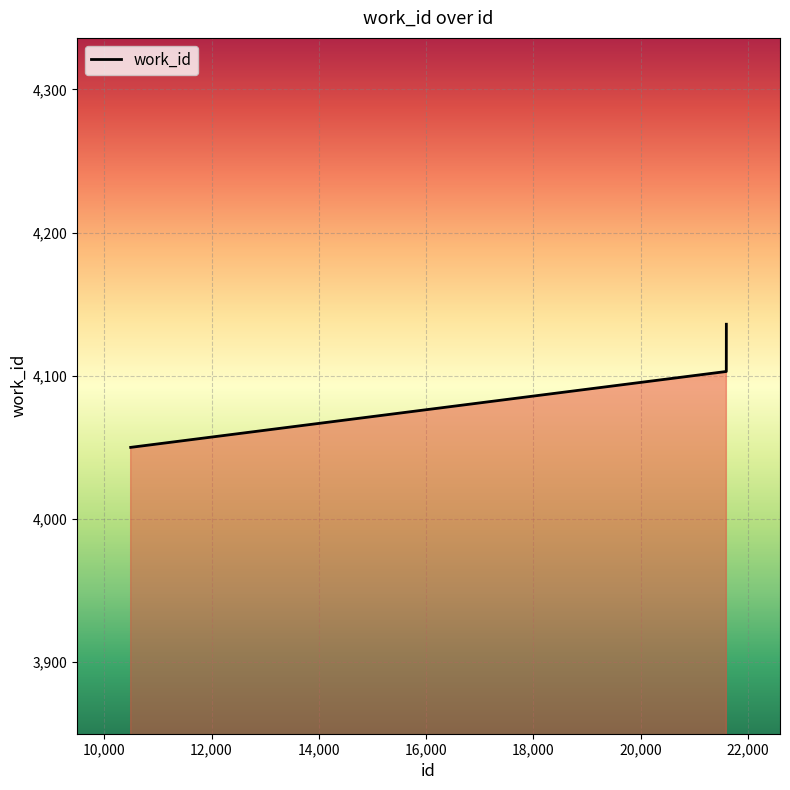

What is the minimum value shown in the chart?

4050